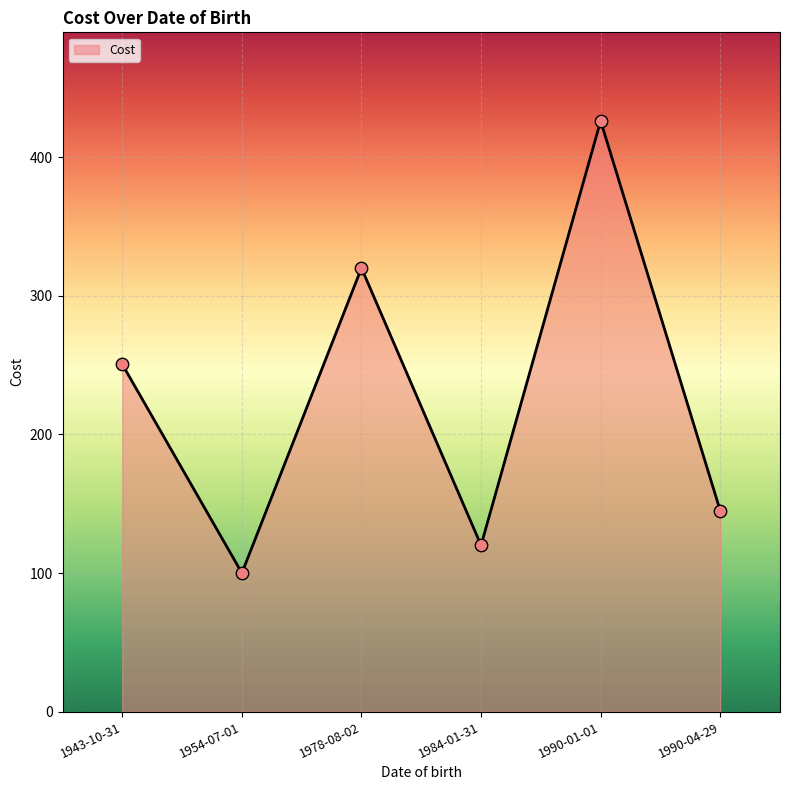

What is the ratio of the value at 1984-01-31 to the value at 1990-04-29?

0.8